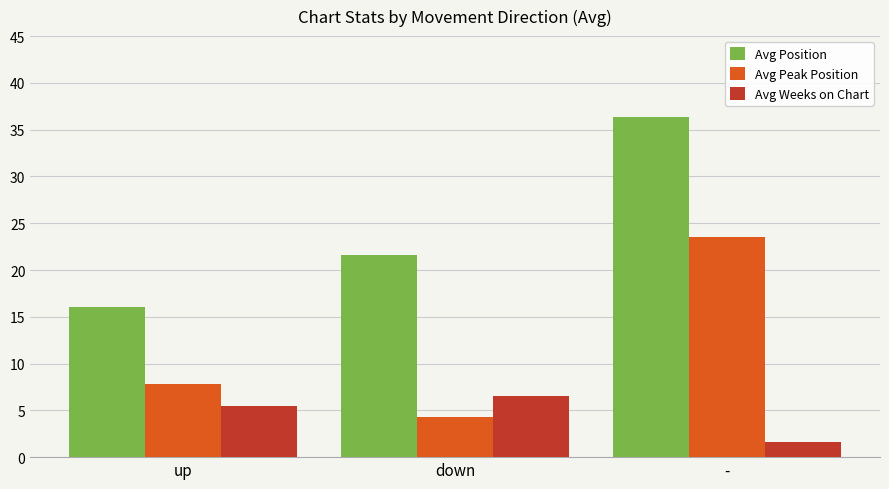

What is the sum of all Avg Peak Position values?

35.6